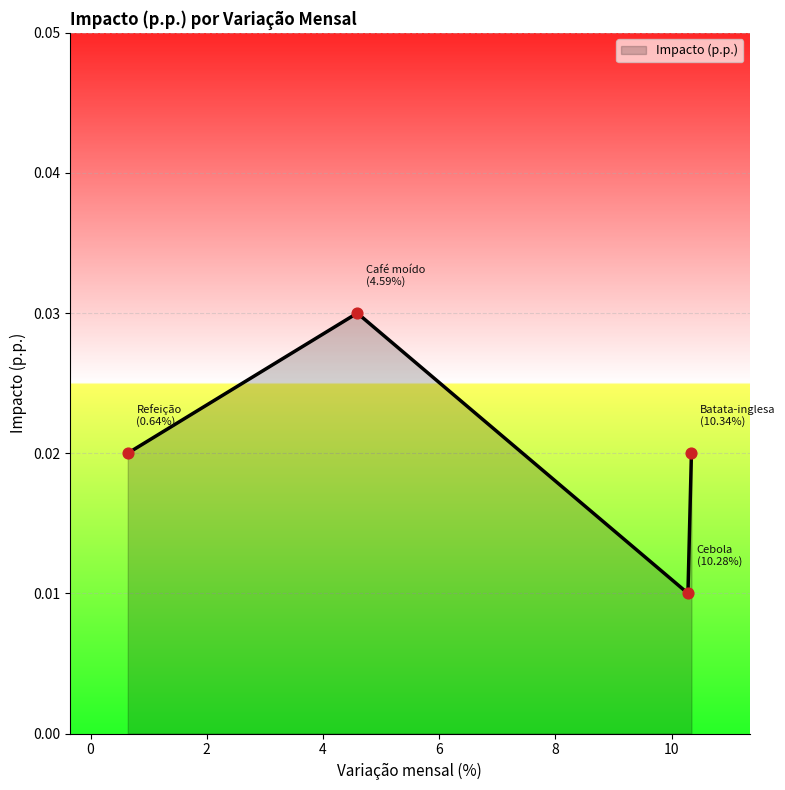

Count the values in the range 0 to 1.

4